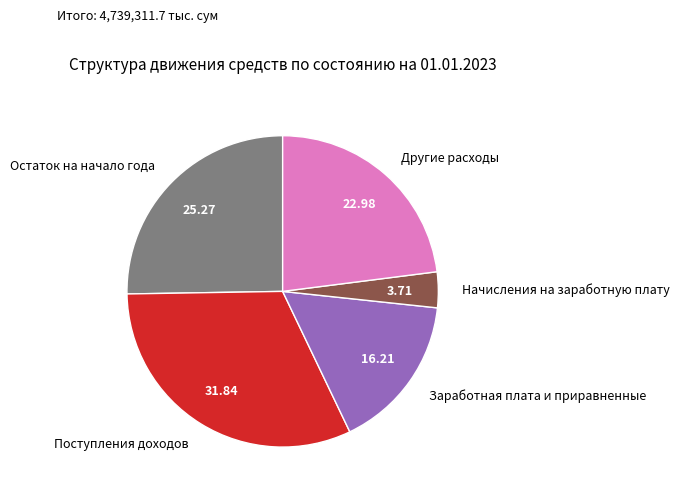

Does any single category account for the majority?

No